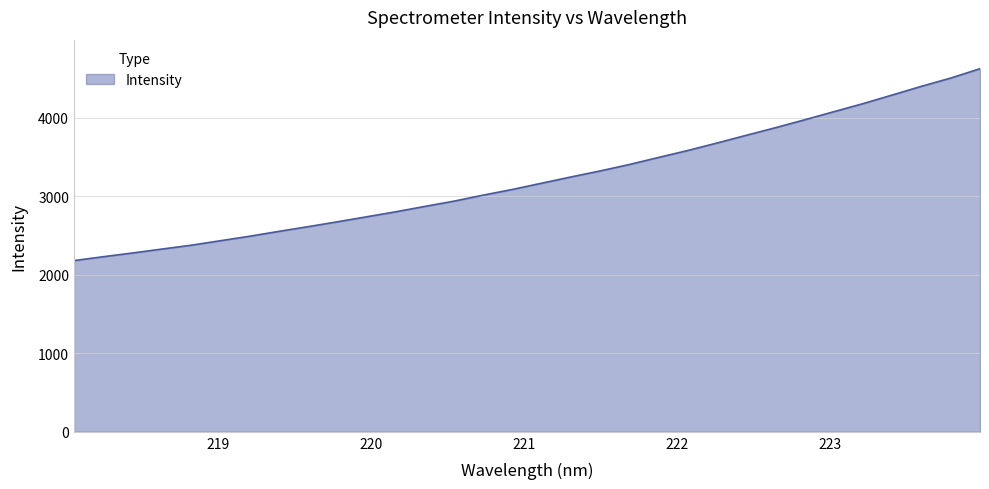

Which has a higher value, 219.0156 or 223.9802?

223.9802